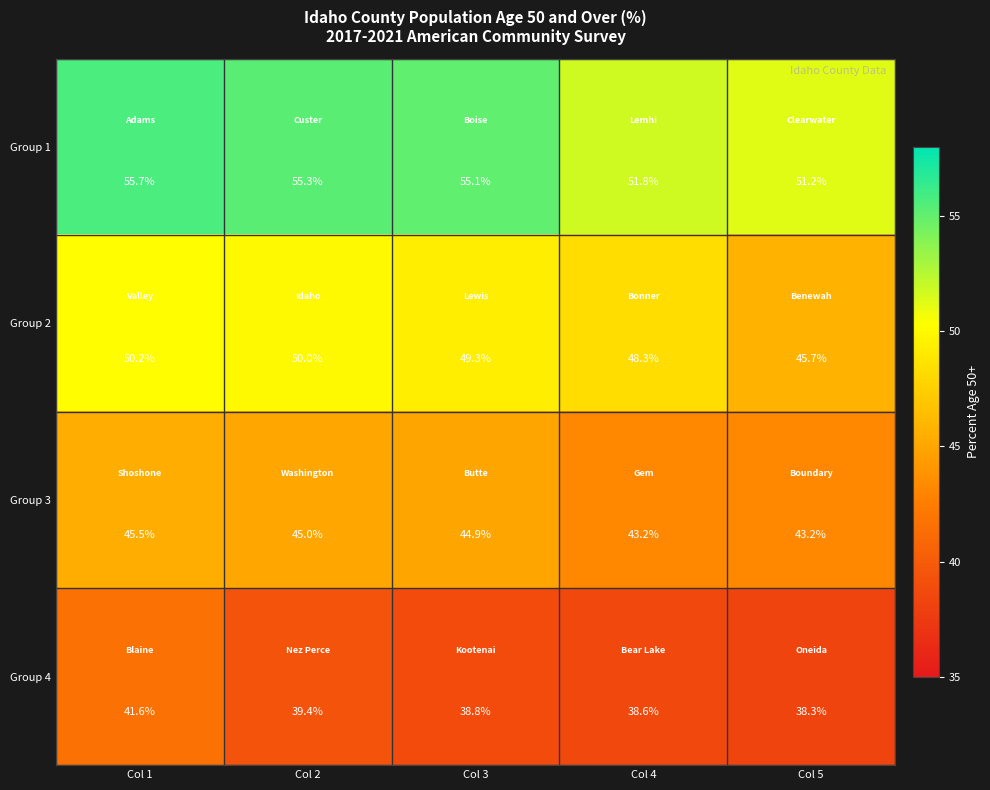

What is the difference between the maximum and second lowest values in the Group 1 series?

3.9